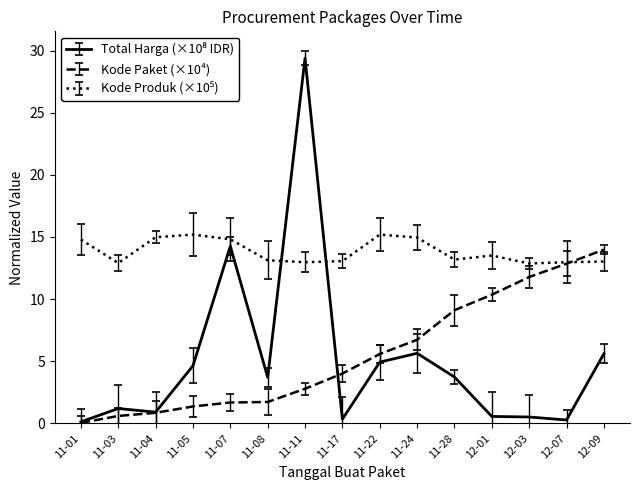

What is the maximum value shown in the chart?

29.4